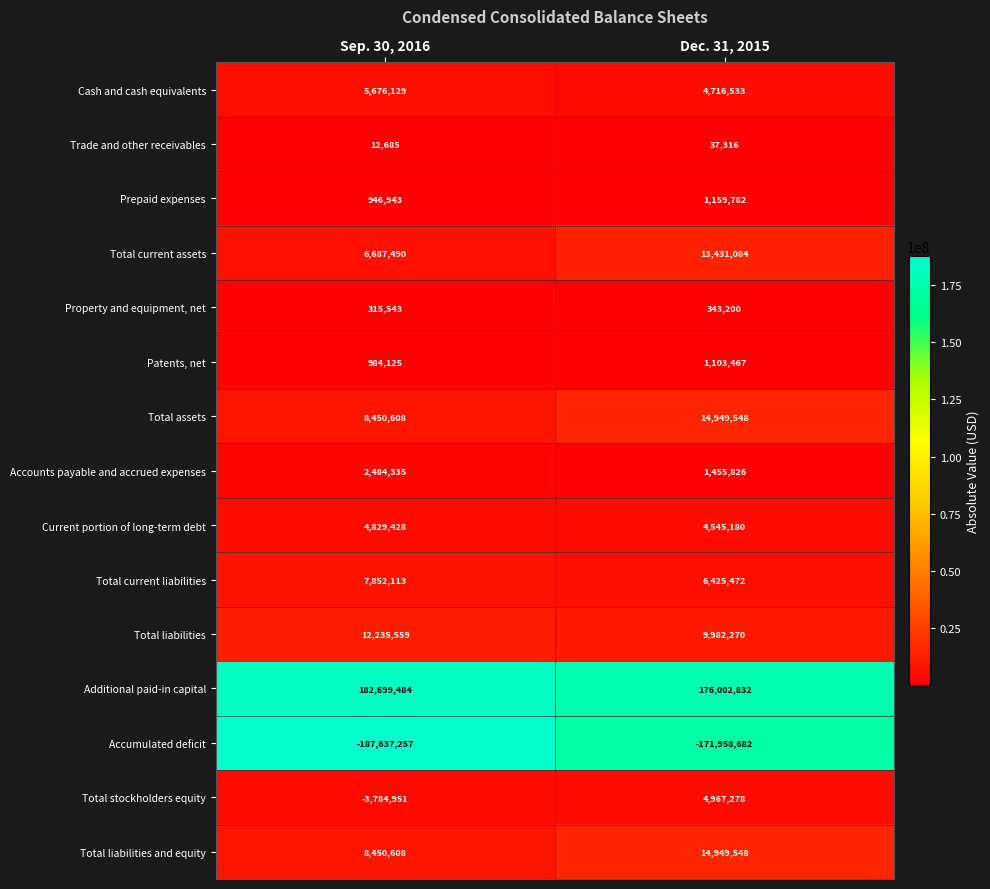

What is the difference between the highest and lowest values at Sep. 30, 2016?

370336741